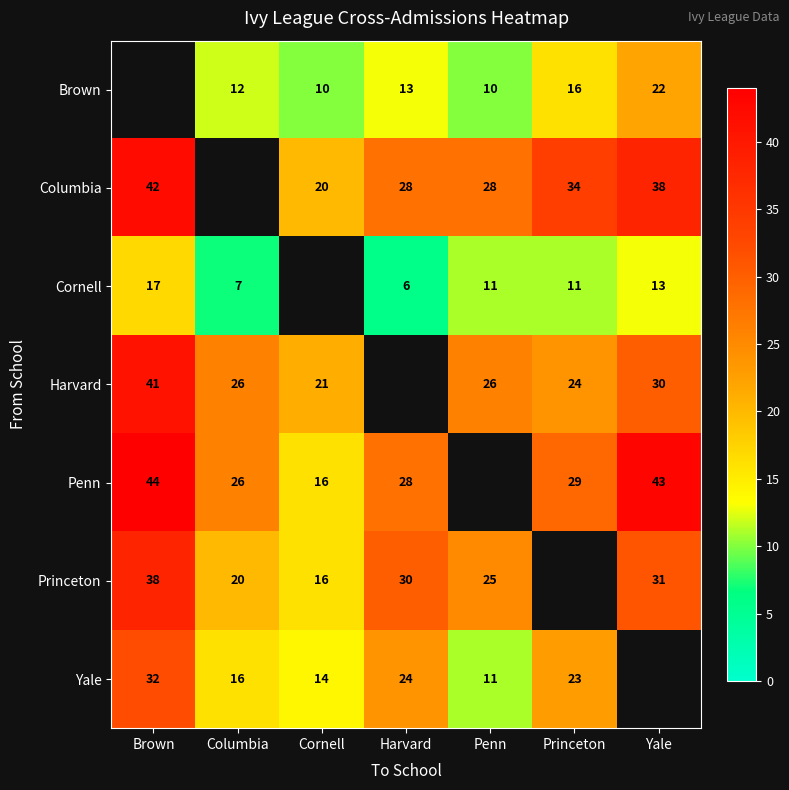

What is the difference between the Harvard values at Penn and Cornell?

5